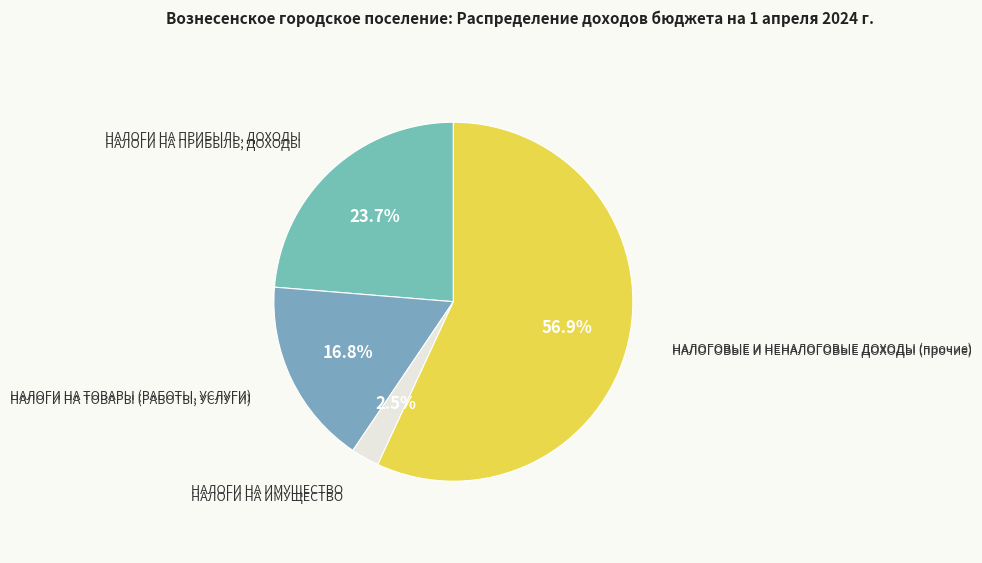

How many segments does this pie chart have?

4